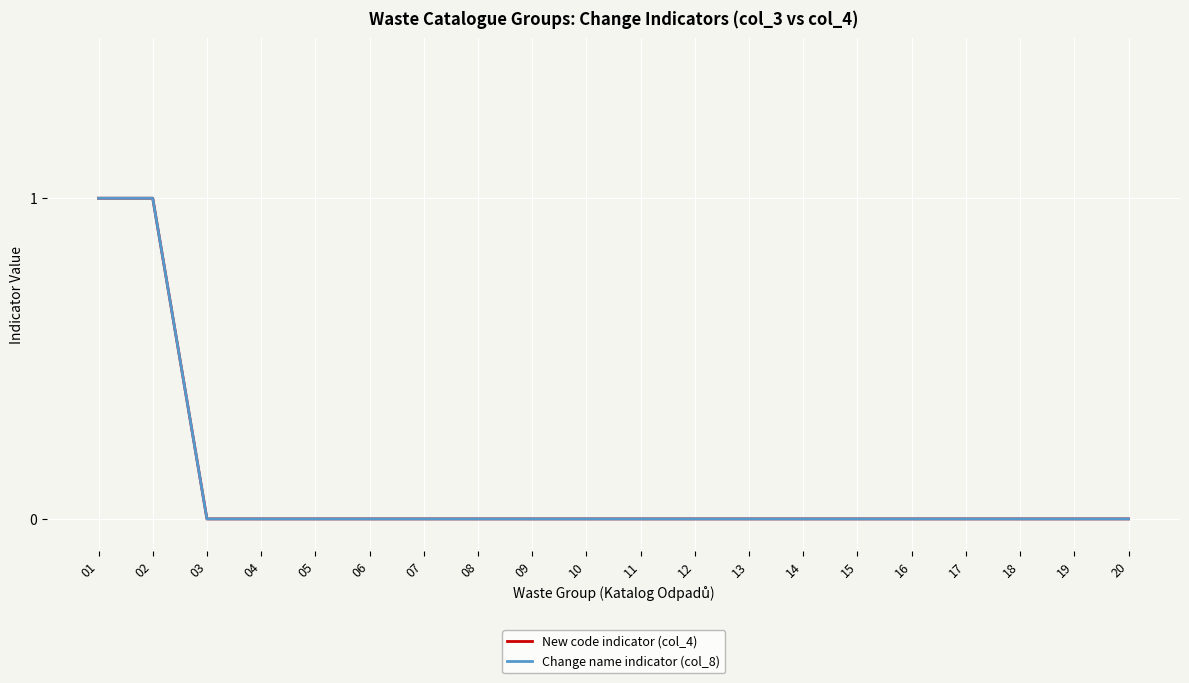

Which series has the largest range (max minus min)?

New code indicator (col_4)